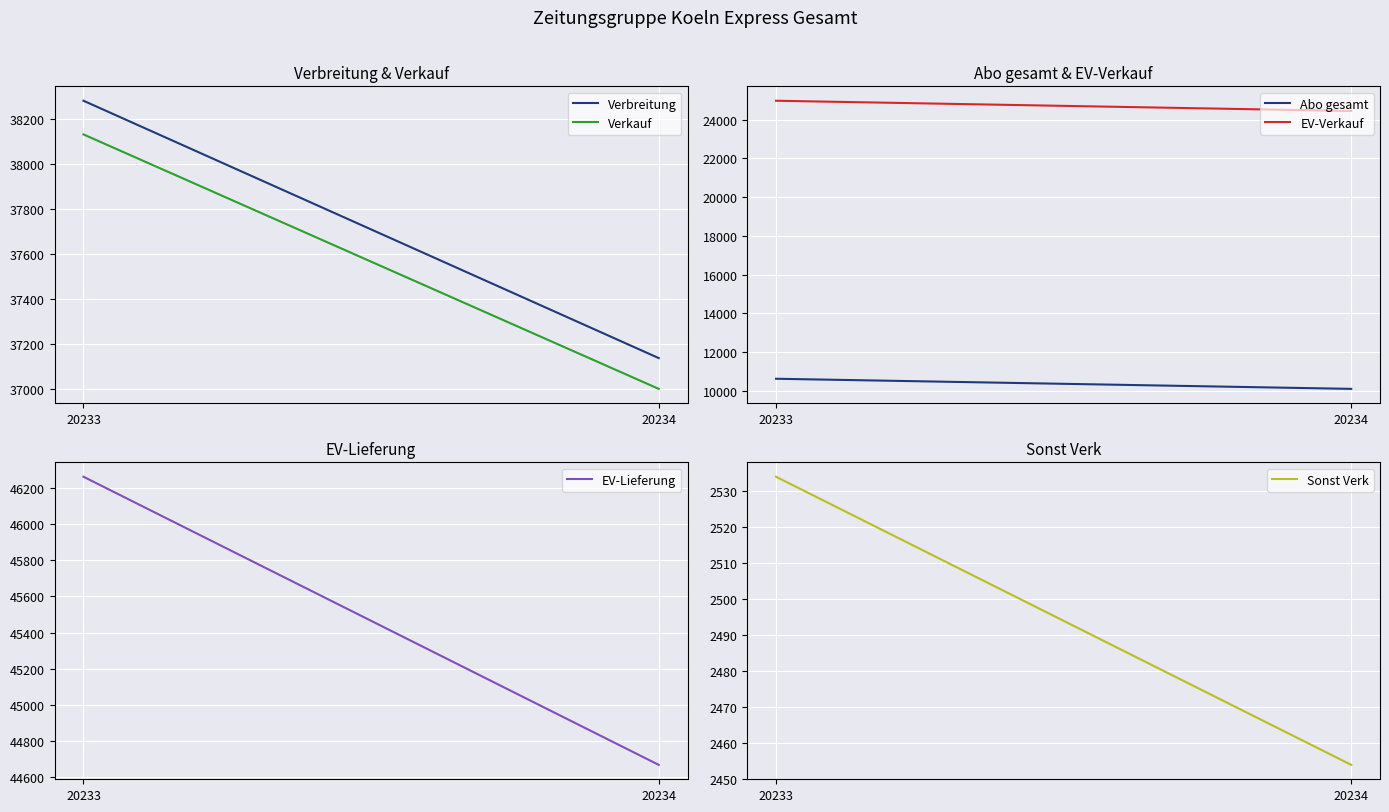

Where is Verkauf nearest to the value 37565?

20234